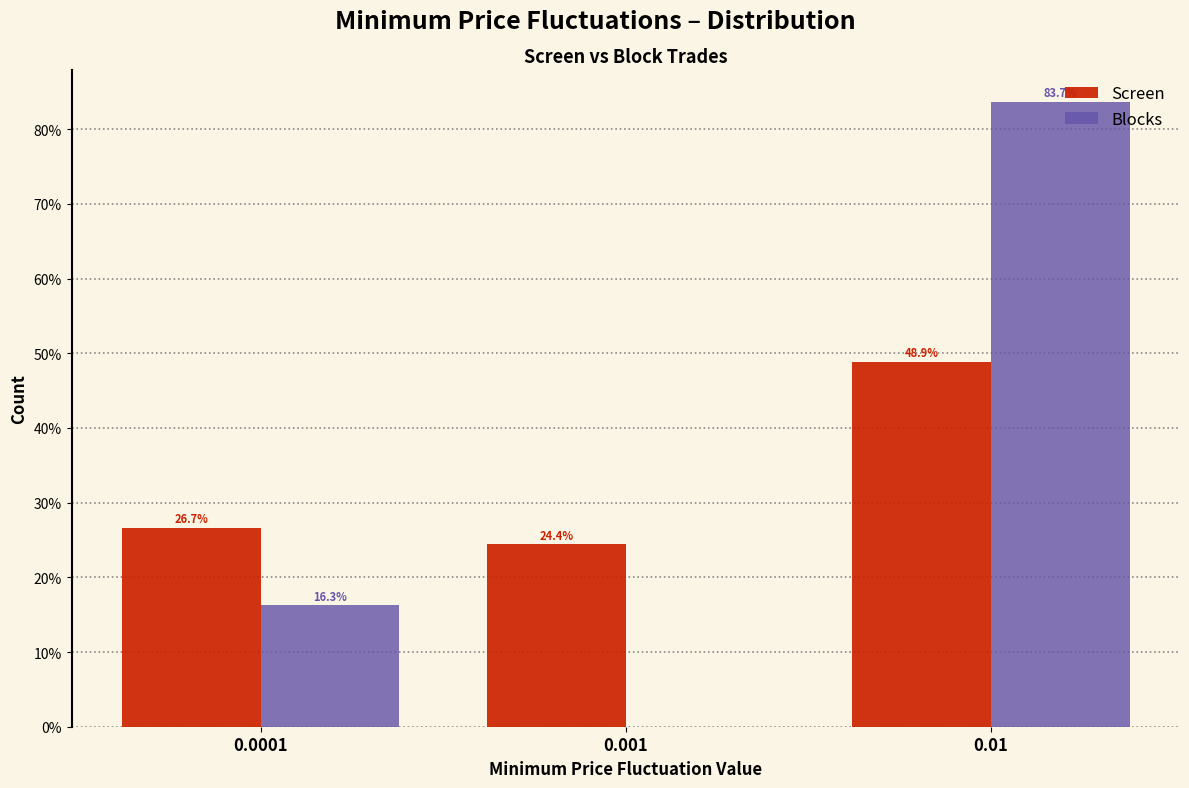

Reading left to right, transcribe all the data shown in this chart.

Screen: 0.0001=26.7	0.001=24.4	0.01=48.9
Blocks: 0.0001=16.3	0.001=0.0	0.01=83.7